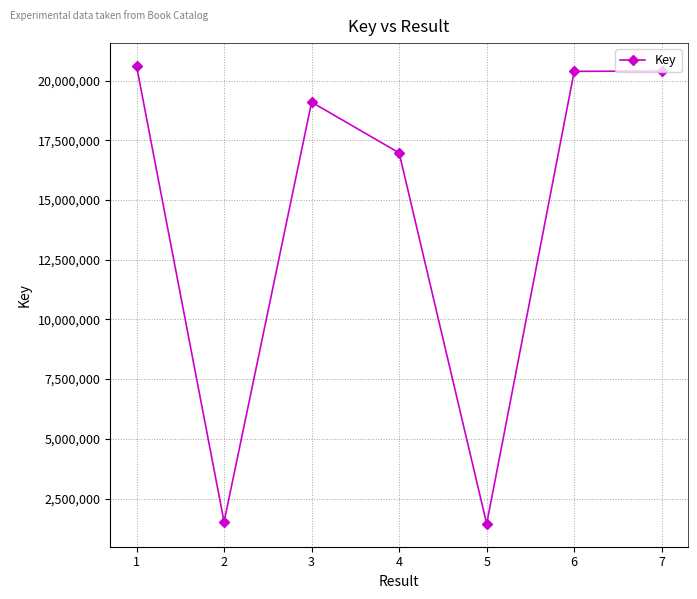

How many values are below 19097502?

3